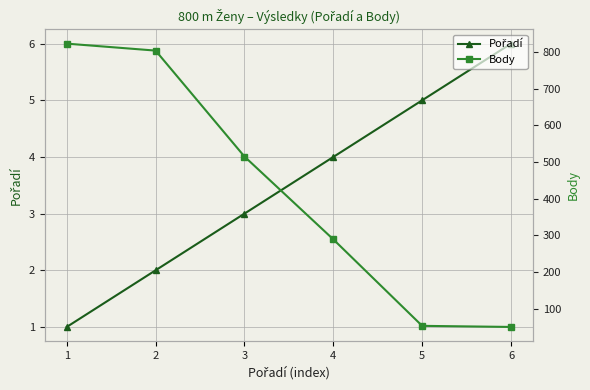

How many values in the Body series exceed 515?

2